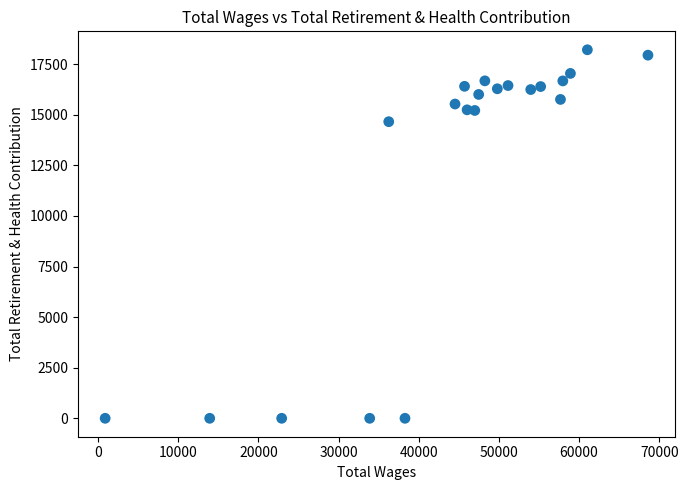

What Y value in the scatter plot is closest to 9104?

14655